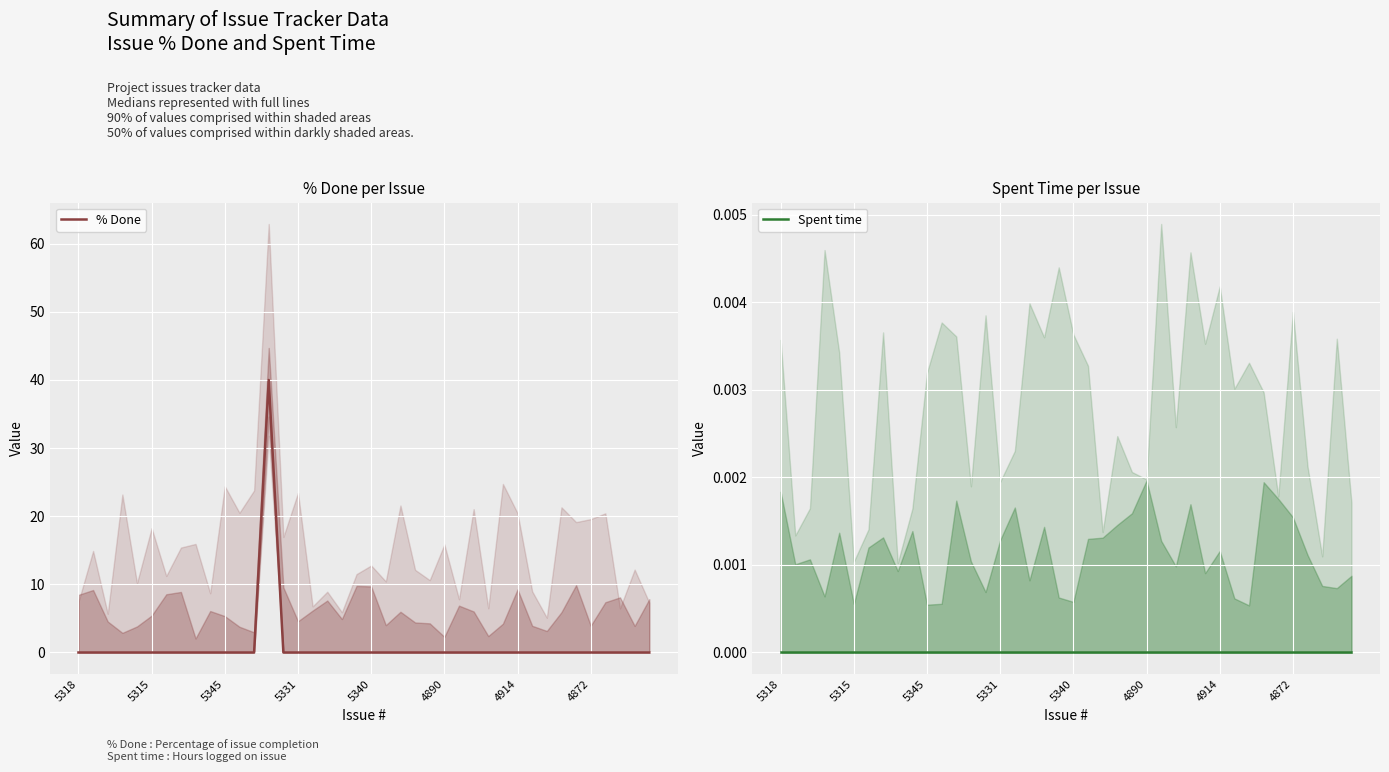

True or false: % Done and Spent time intersect in this chart.

False